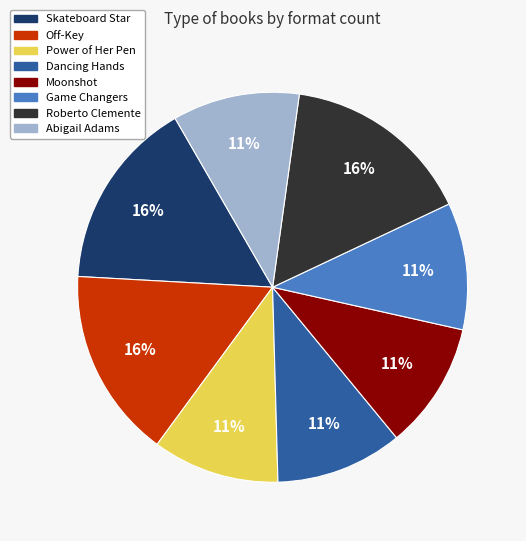

What percentage is the Moonshot slice, to the nearest percent?

11%